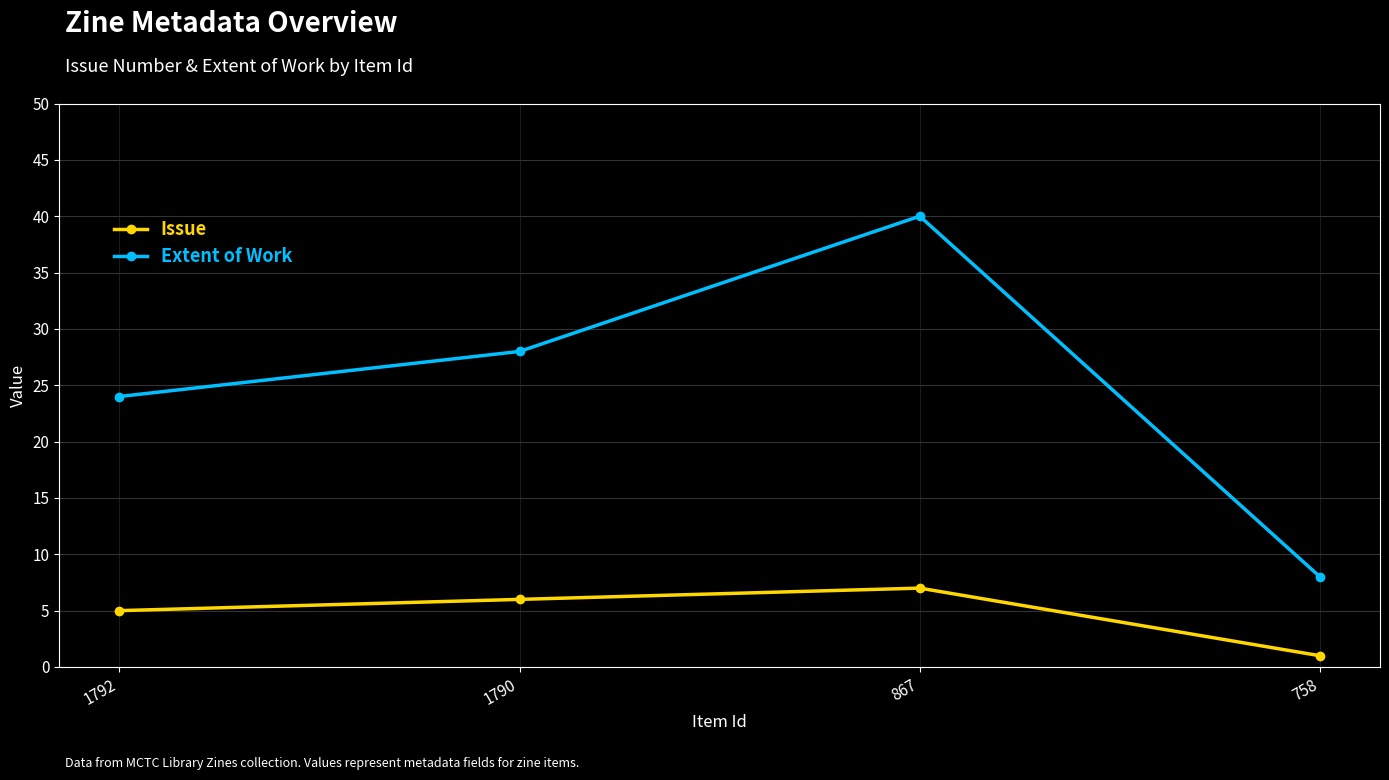

What is the maximum value for Issue?

7